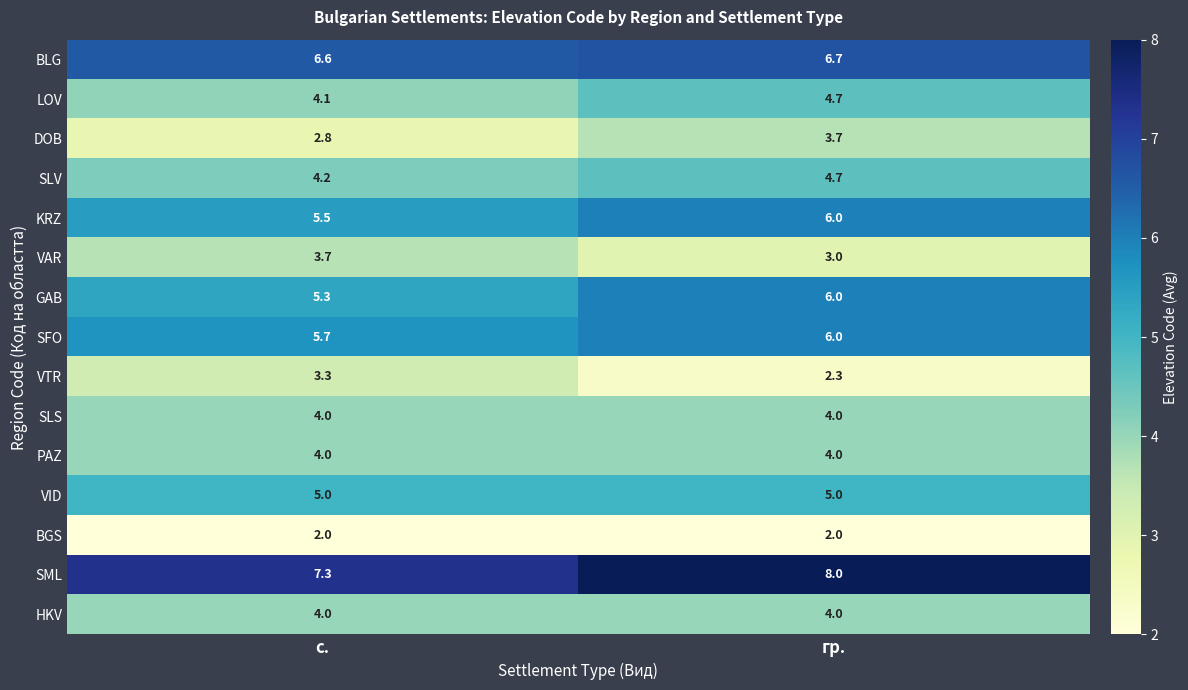

Where is VTR nearest to the value 2?

гр.